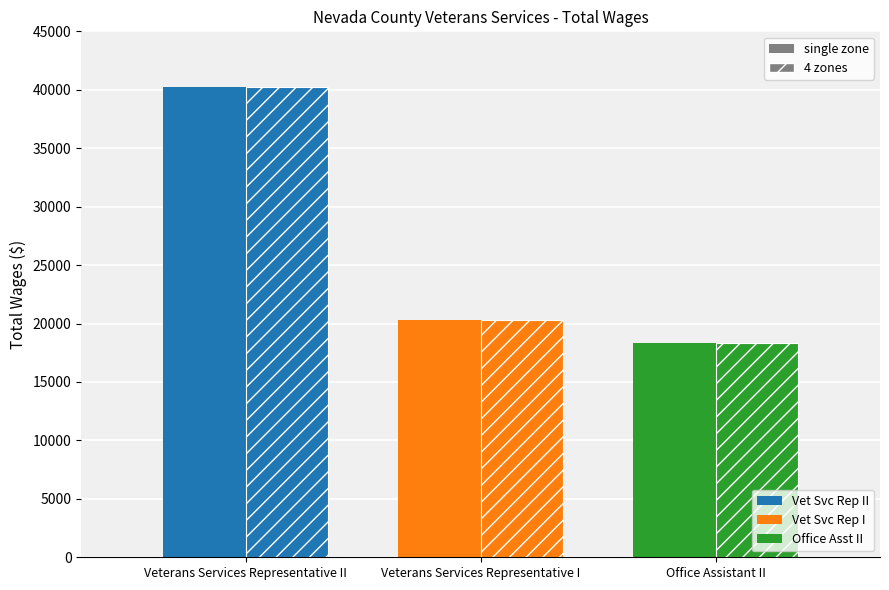

At which category is the sum across all series the highest?

Veterans Services Representative II